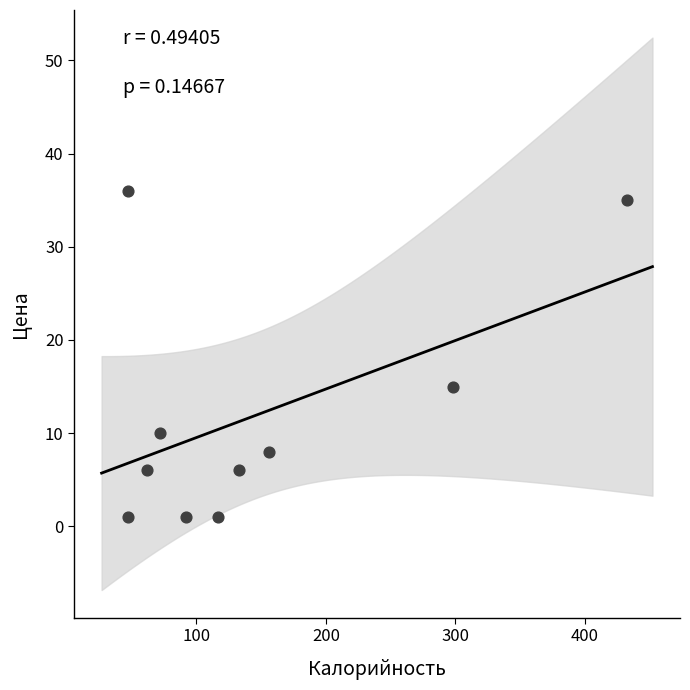

What is the range of X values (max minus min)?

385